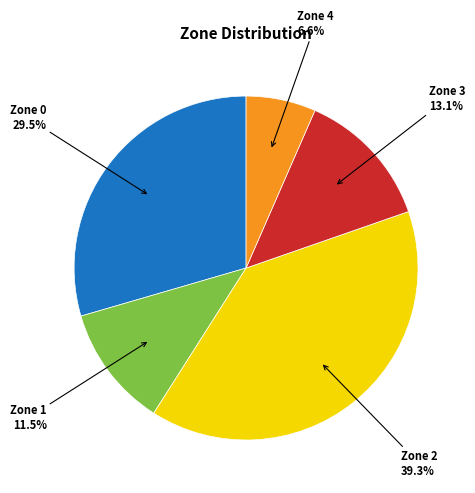

Does any single category account for the majority?

No